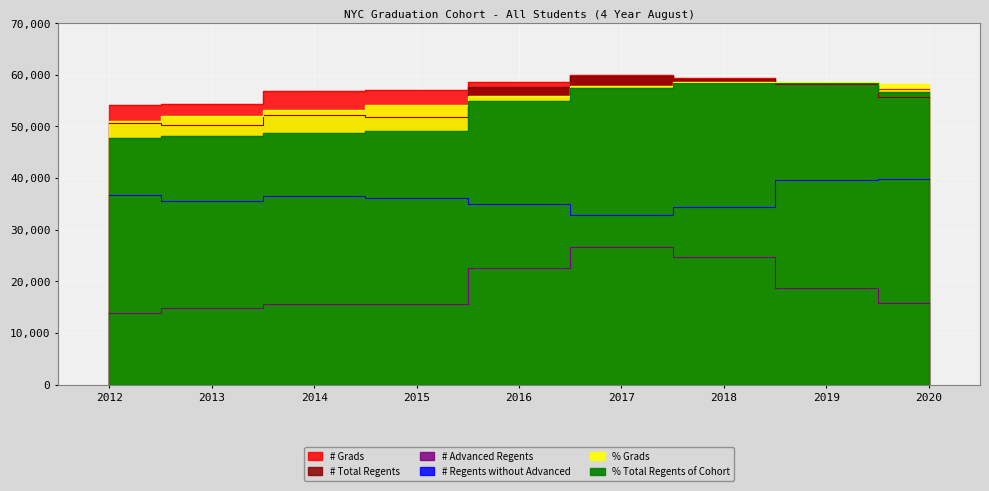

Which series has the widest spread of values?

# Advanced Regents